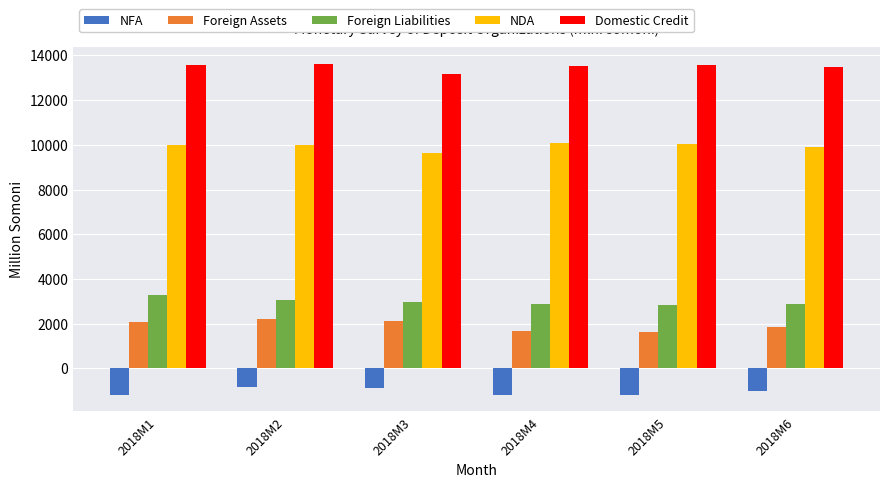

What is the greatest value displayed?

13637.2